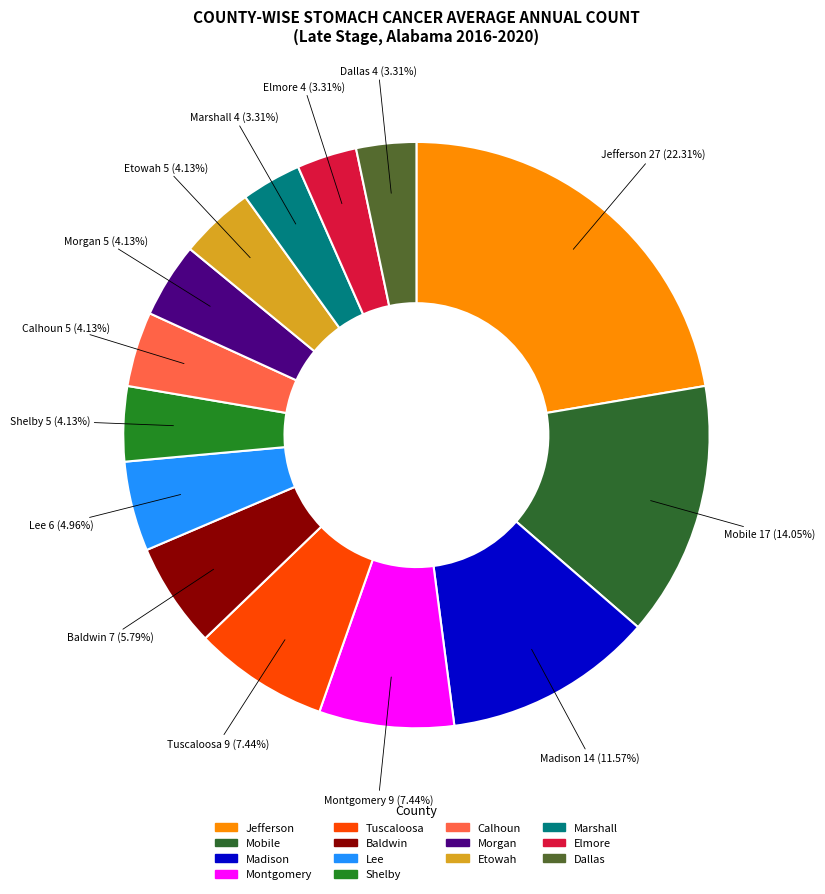

How many segments does this pie chart have?

14